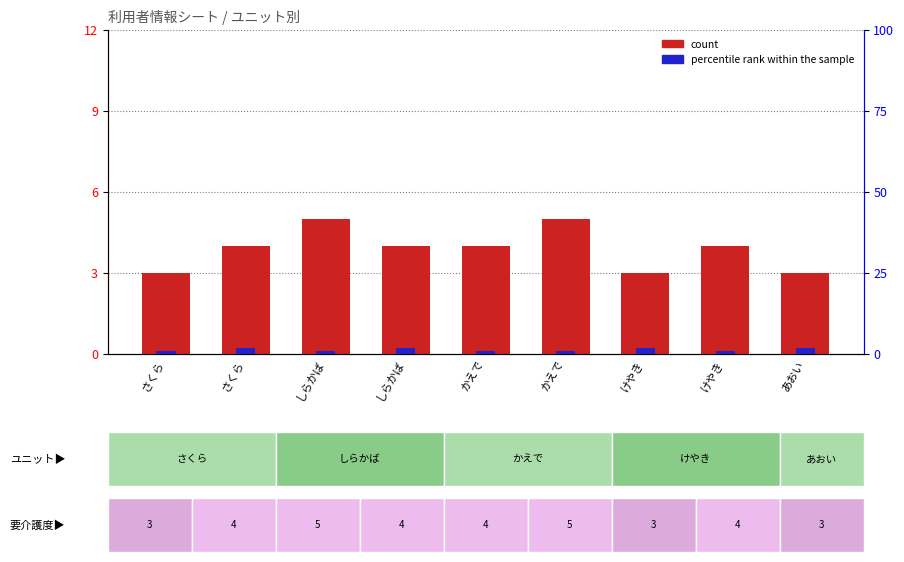

How many values in the count series are below 4?

3